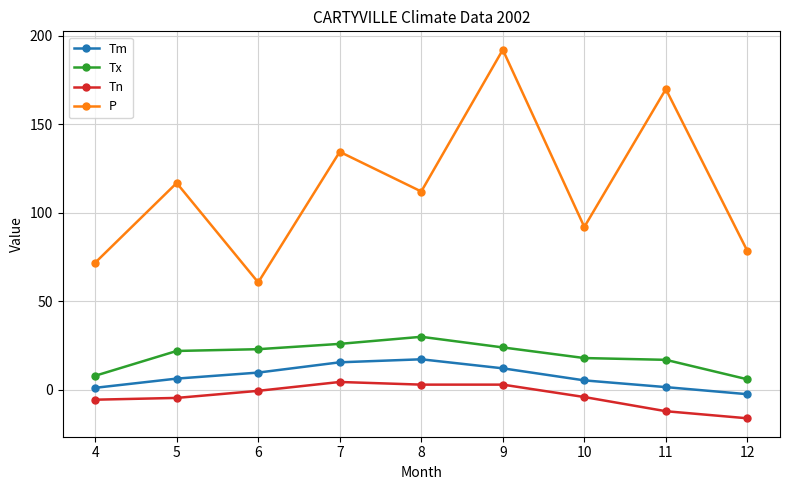

How many interior local peaks does the Tm series have?

1